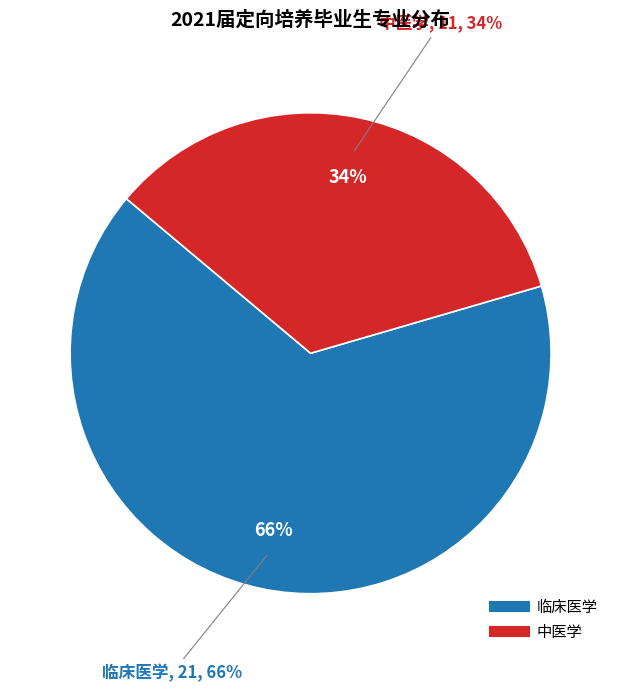

How many segments does this pie chart have?

2